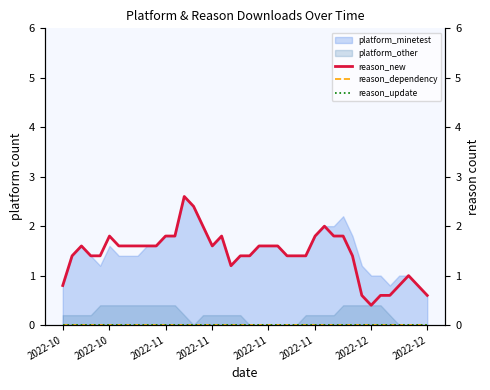

Where is reason_new nearest to the value 1?

37